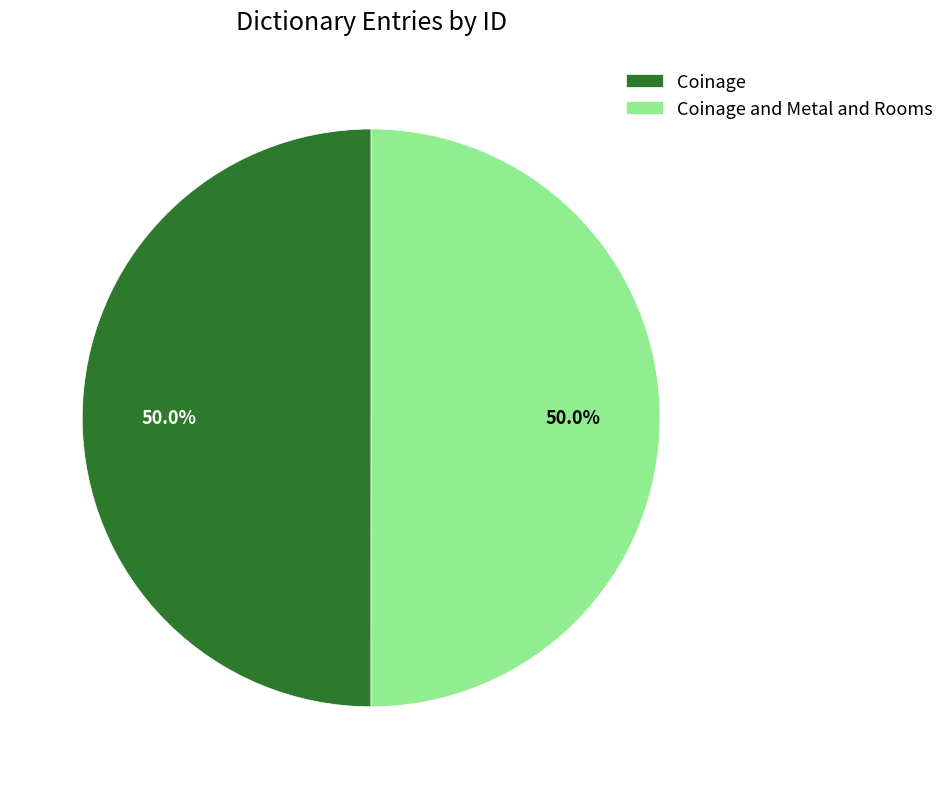

To the nearest percent, what portion does Coinage and Metal and Rooms represent?

50%